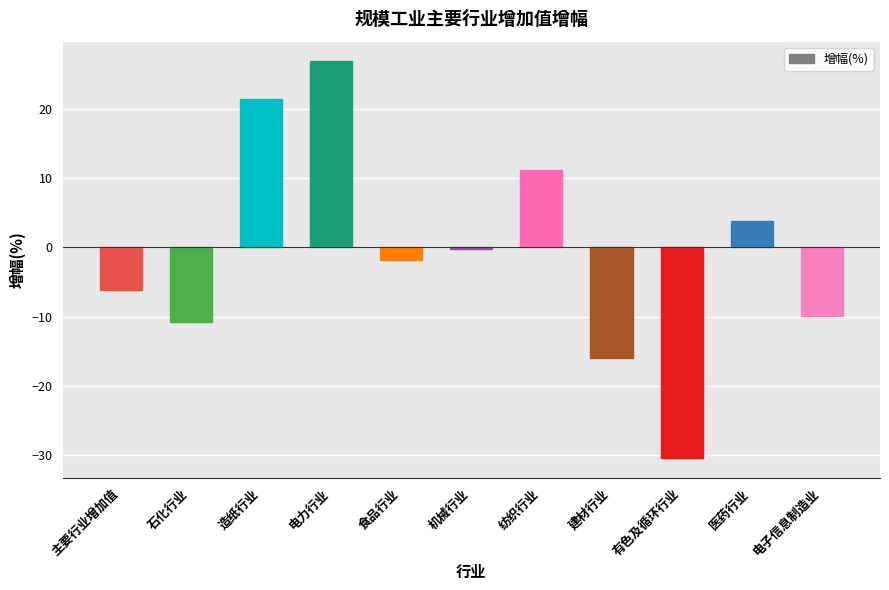

How many values exceed -1?

5